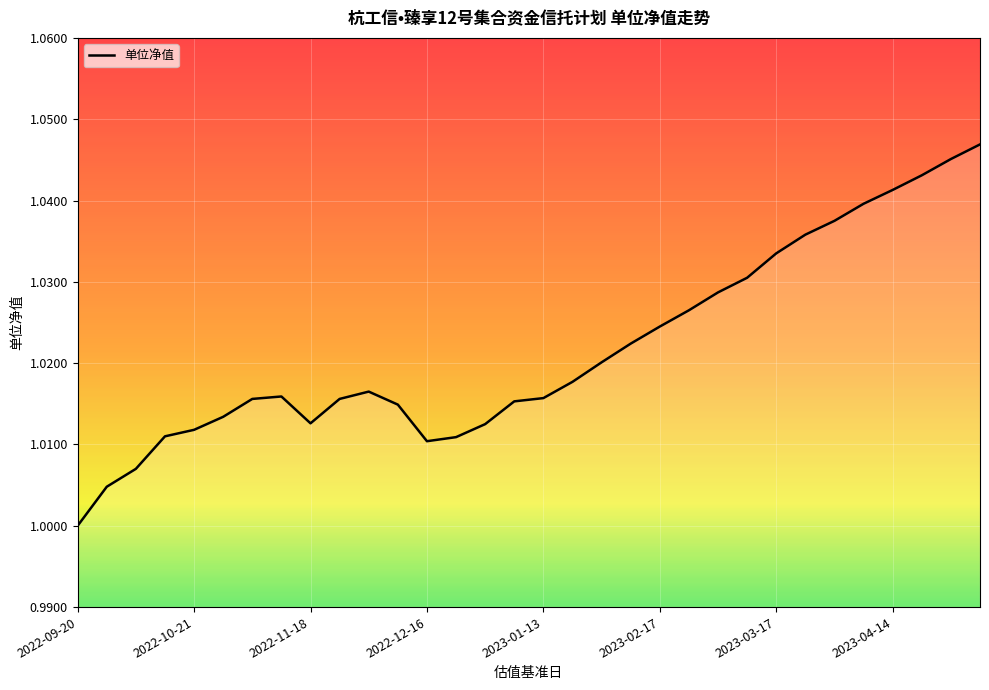

What is the average value?

1.0